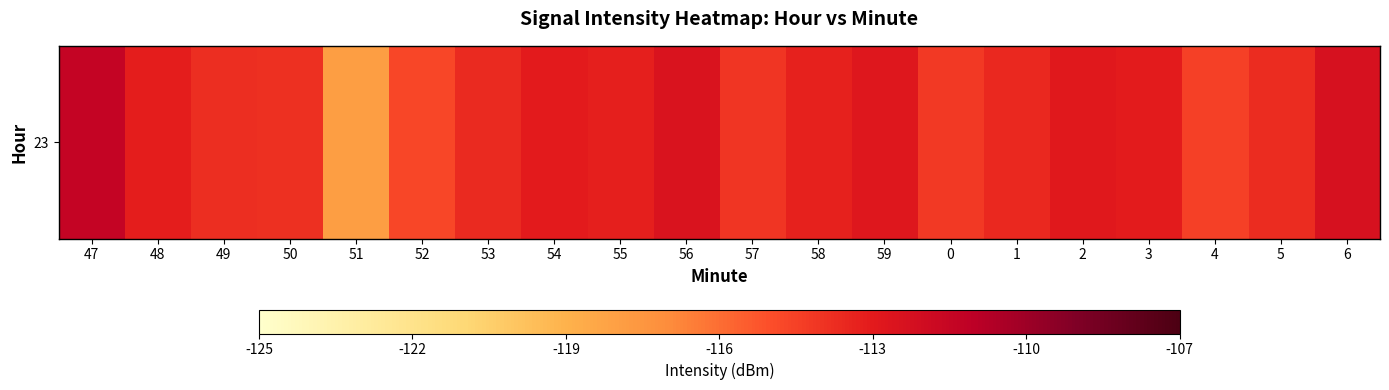

True or false: the data shows -39.8 at 56.

False